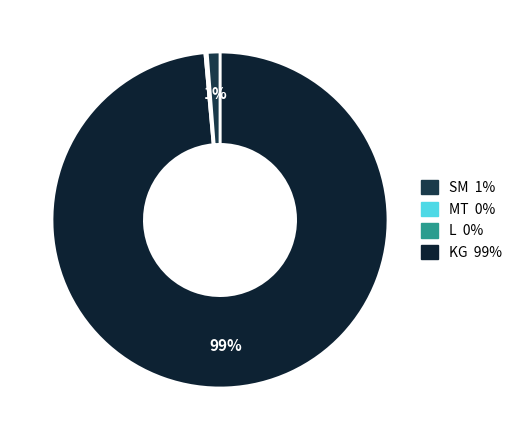

What is the largest slice in the pie chart?

KG